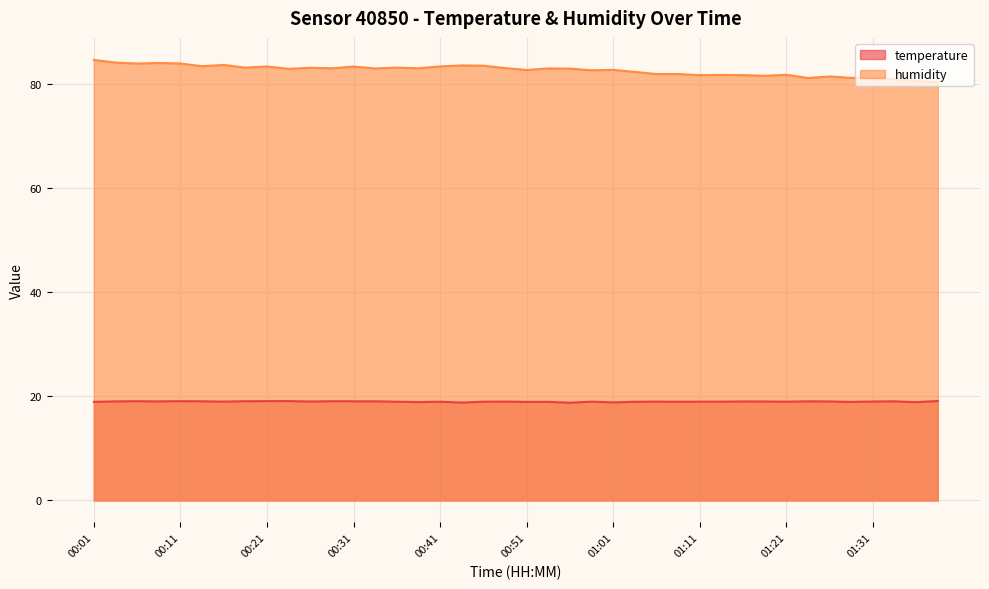

True or false: humidity and temperature cross at least once.

False